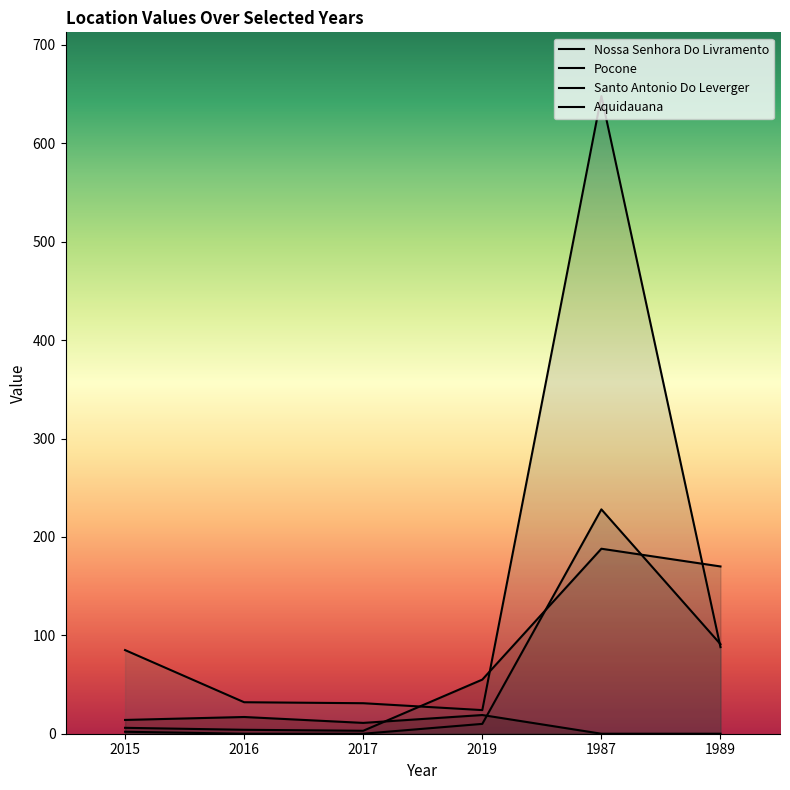

Reading right to left, transcribe all the data shown in this chart.

Nossa Senhora Do Livramento: 170	188	55	3	4	6
Pocone: 91	228	10	0	0	2
Santo Antonio Do Leverger: 88	648	24	31	32	85
Aquidauana: 0	0	19	11	17	14